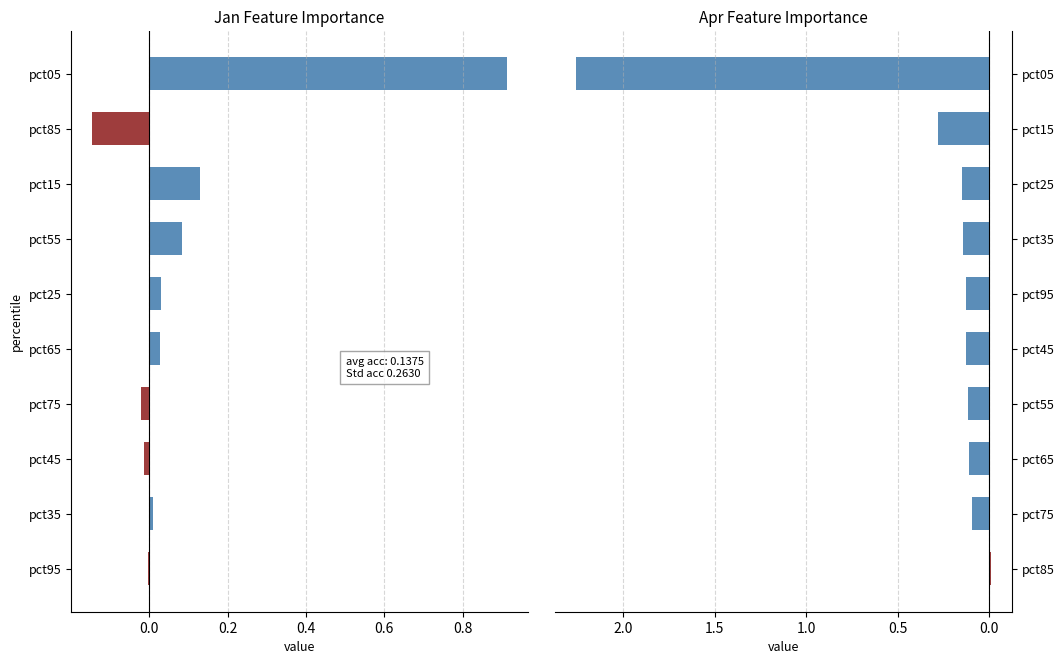

Which series changed the most between −0.2 and 0.6?

Apr